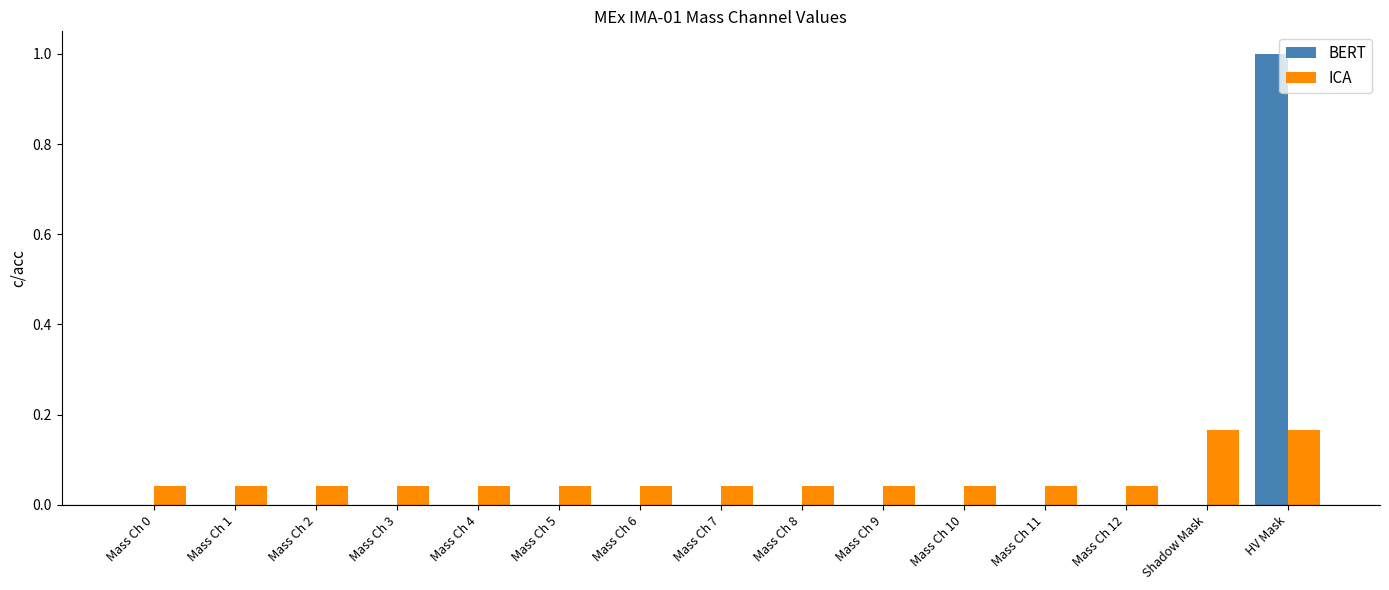

What is the maximum value shown in the chart?

1.0